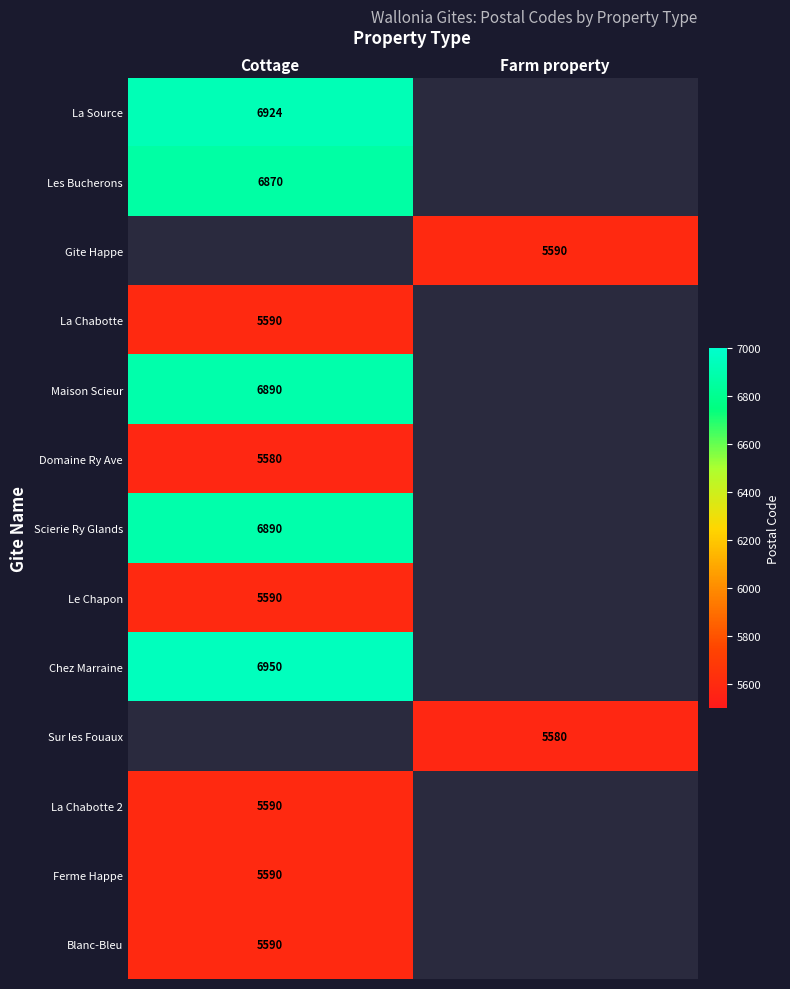

Count the number of categories in the chart.

2